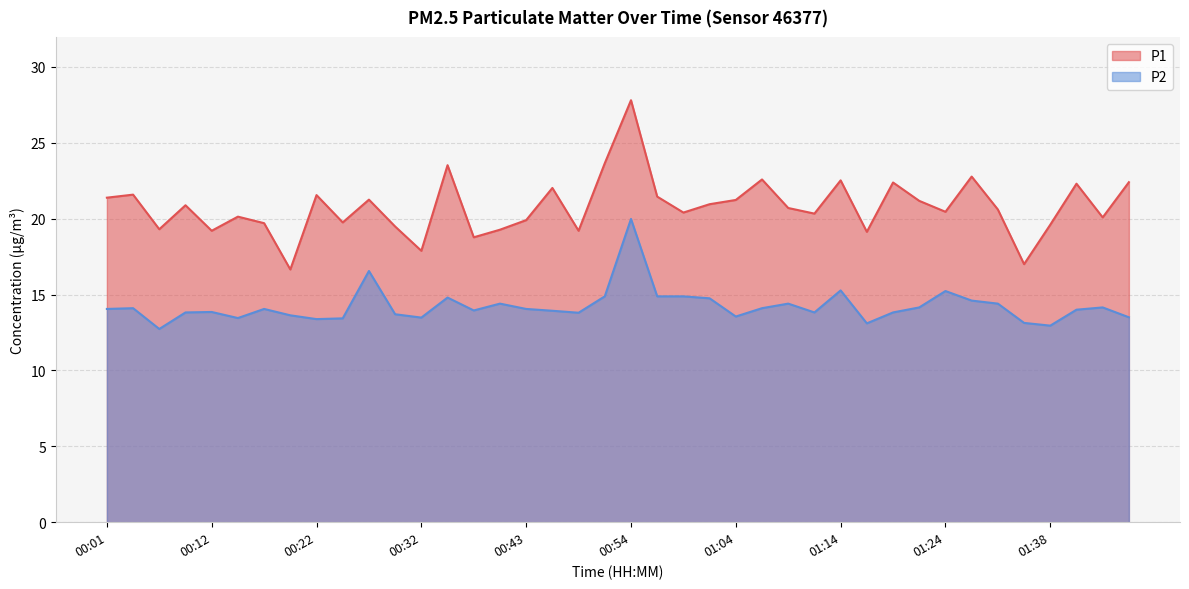

List the labels in order of P1 value, largest first.

00:54, 00:51, 00:35, 01:30, 01:07, 01:14, 01:46, 01:19, 01:40, 00:46, 00:04, 00:22, 00:57, 00:01, 00:27, 01:04, 01:22, 01:01, 00:09, 01:09, 01:32, 01:24, 00:59, 01:12, 00:14, 01:43, 00:43, 00:24, 00:17, 01:38, 00:30, 00:06, 00:41, 00:12, 00:48, 01:17, 00:38, 00:32, 01:35, 00:19